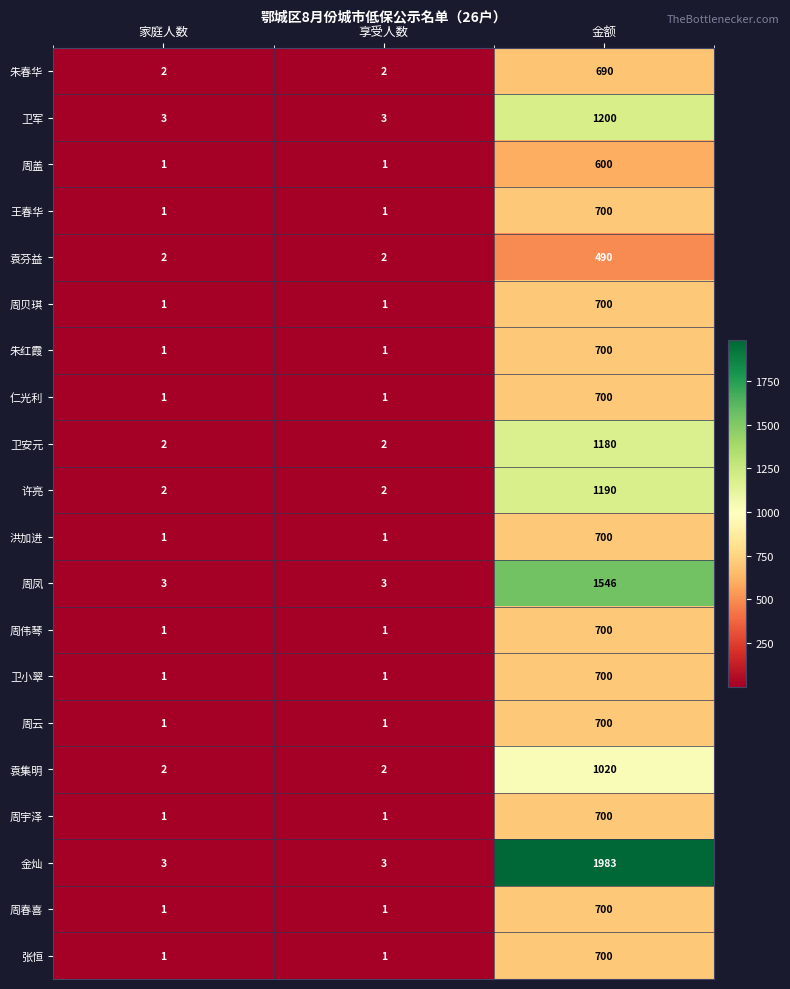

What is the sum of the 王春华 values at 金额 and 享受人数?

701